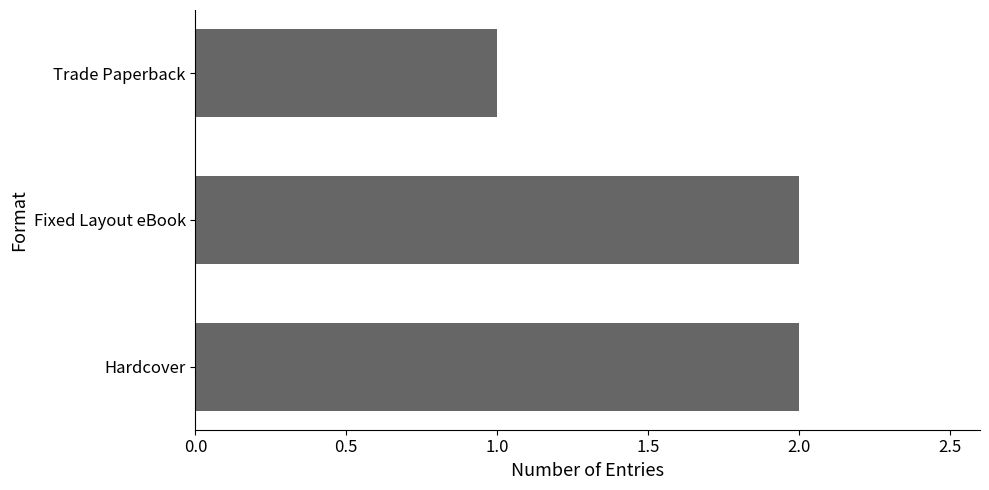

Reading bottom to top, transcribe all the data shown in this chart.

2	2	1